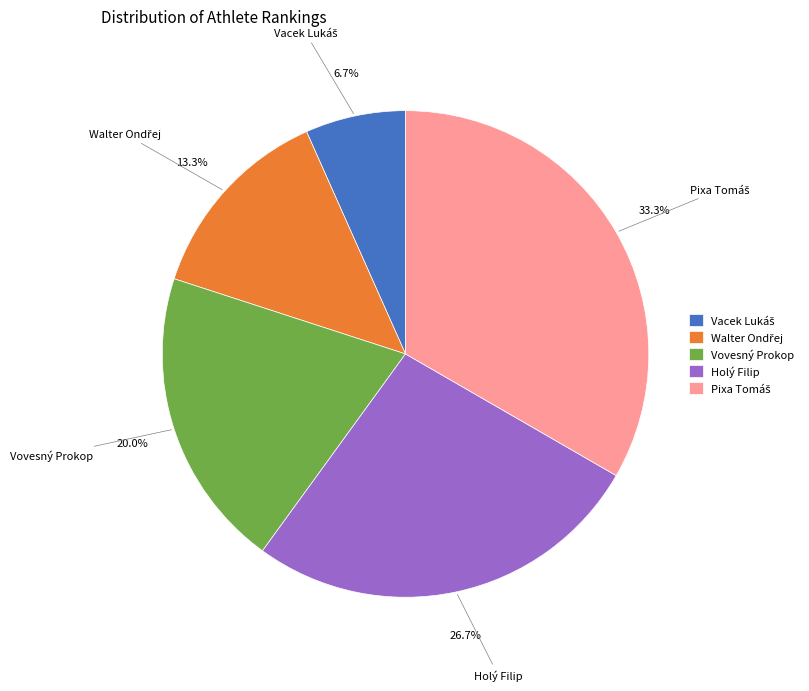

How many segments does this pie chart have?

5